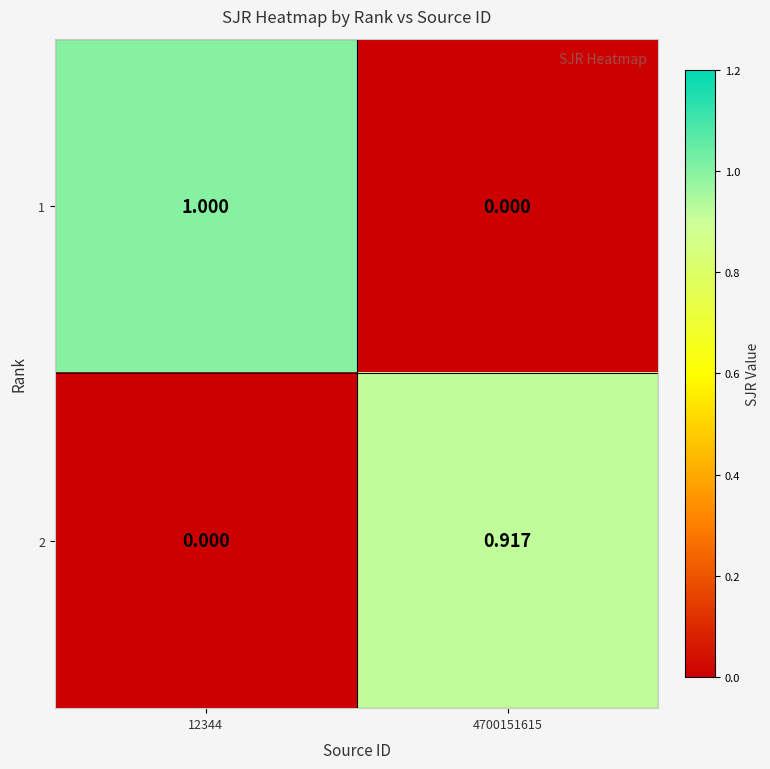

Is the value of 2 at 4700151615 greater than the value of 1 at 12344?

No